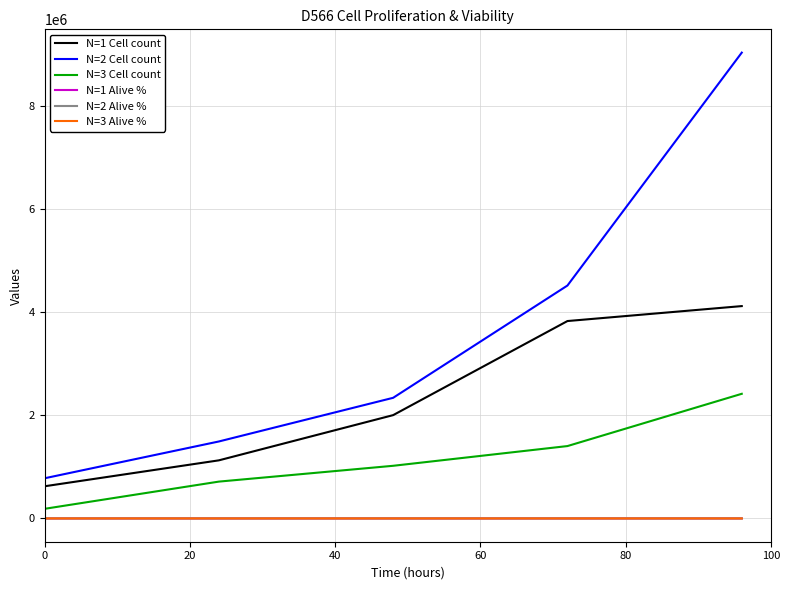

What is the sum of all N=2 Alive % values?

468.2